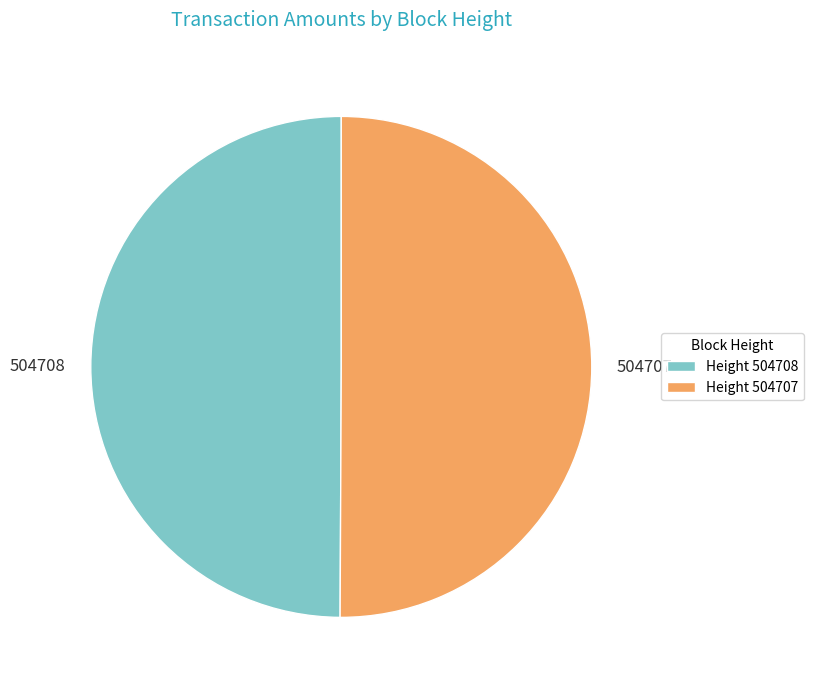

Approximately how many times larger is the value at Height 504707 compared to Height 504708?

1.0